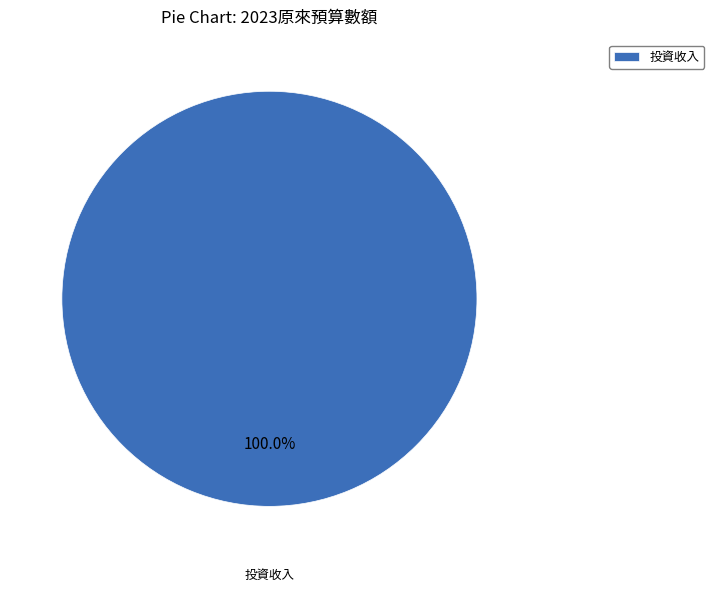

Rank the categories by value from highest to lowest.

投資收入